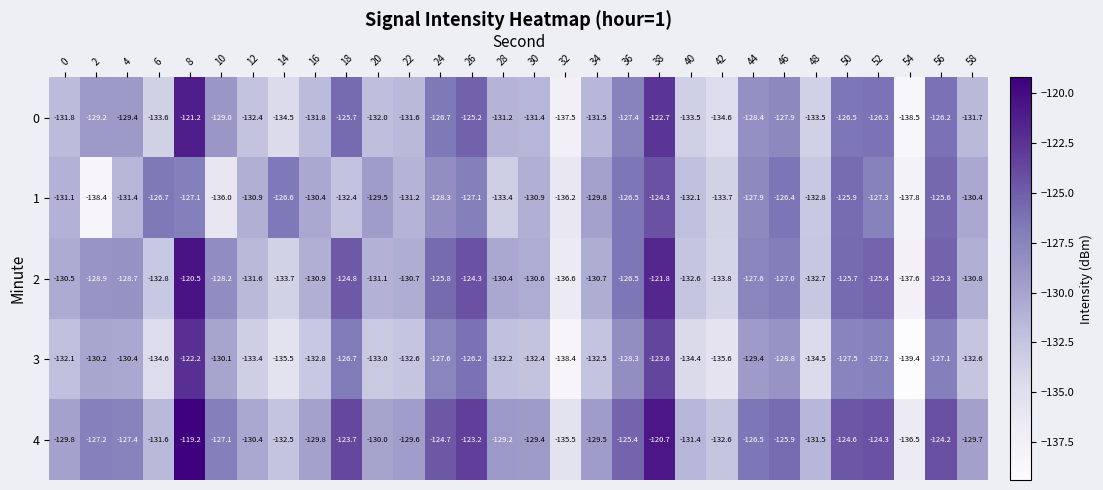

What is the minimum value shown in the chart?

-139.4